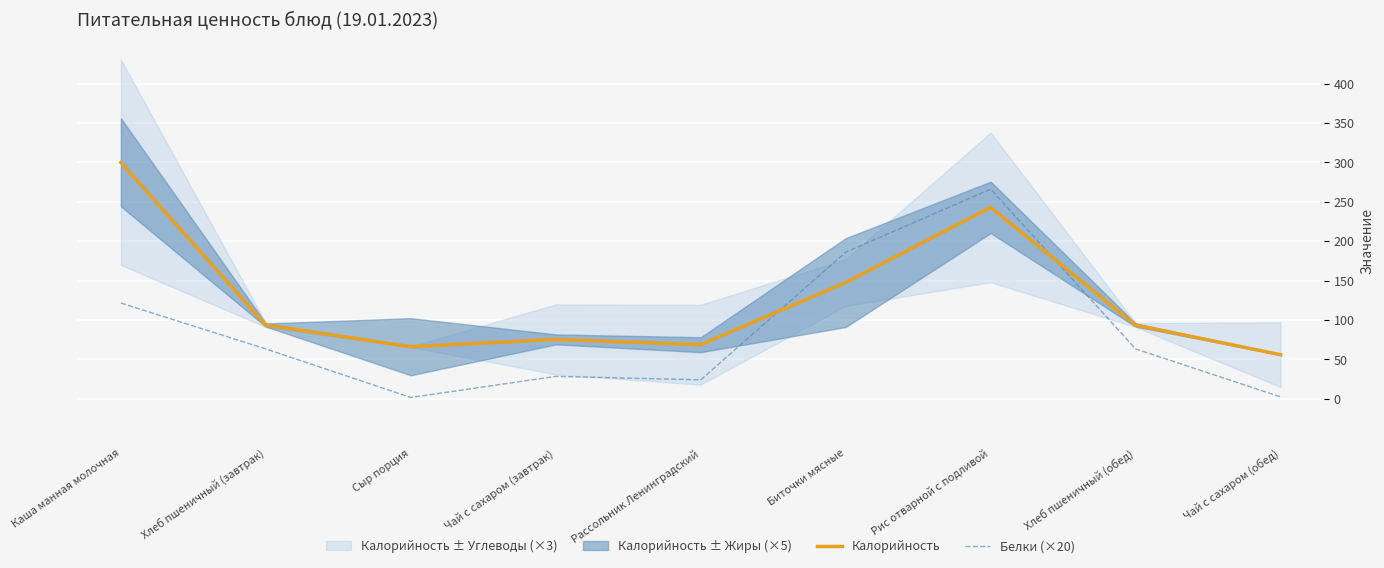

What is the label of the 5th point from the left?

Рассольник Ленинградский